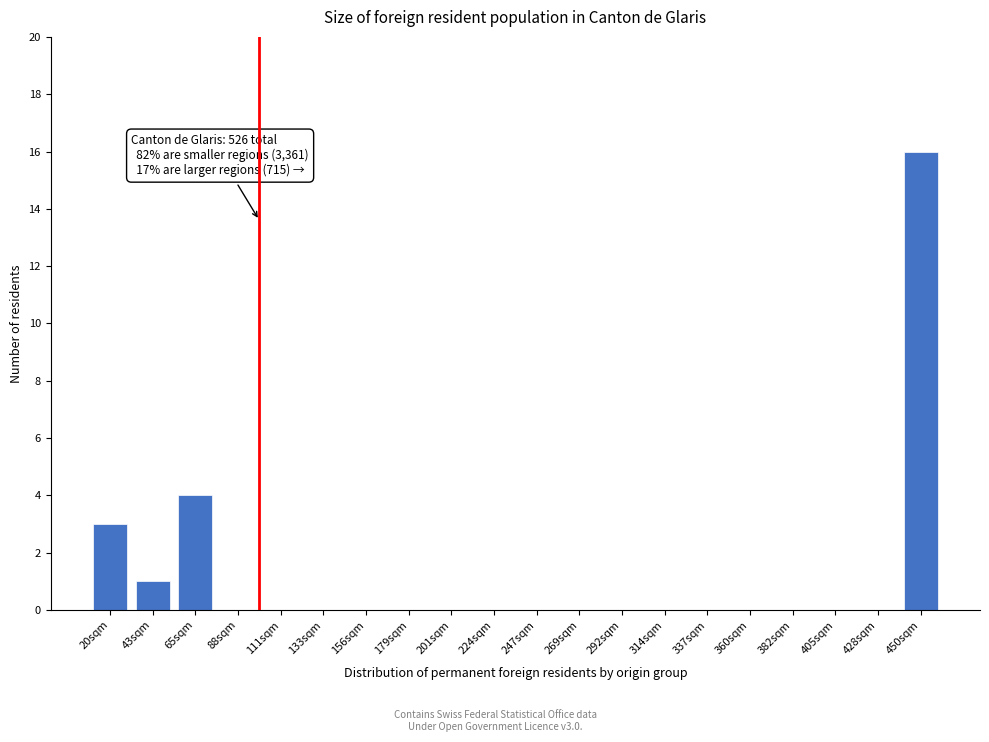

Reading right to left, transcribe all the data shown in this chart.

450sqm=16	428sqm=0	405sqm=0	382sqm=0	360sqm=0	337sqm=0	314sqm=0	292sqm=0	269sqm=0	247sqm=0	224sqm=0	201sqm=0	179sqm=0	156sqm=0	133sqm=0	111sqm=0	88sqm=0	65sqm=4	43sqm=1	20sqm=3